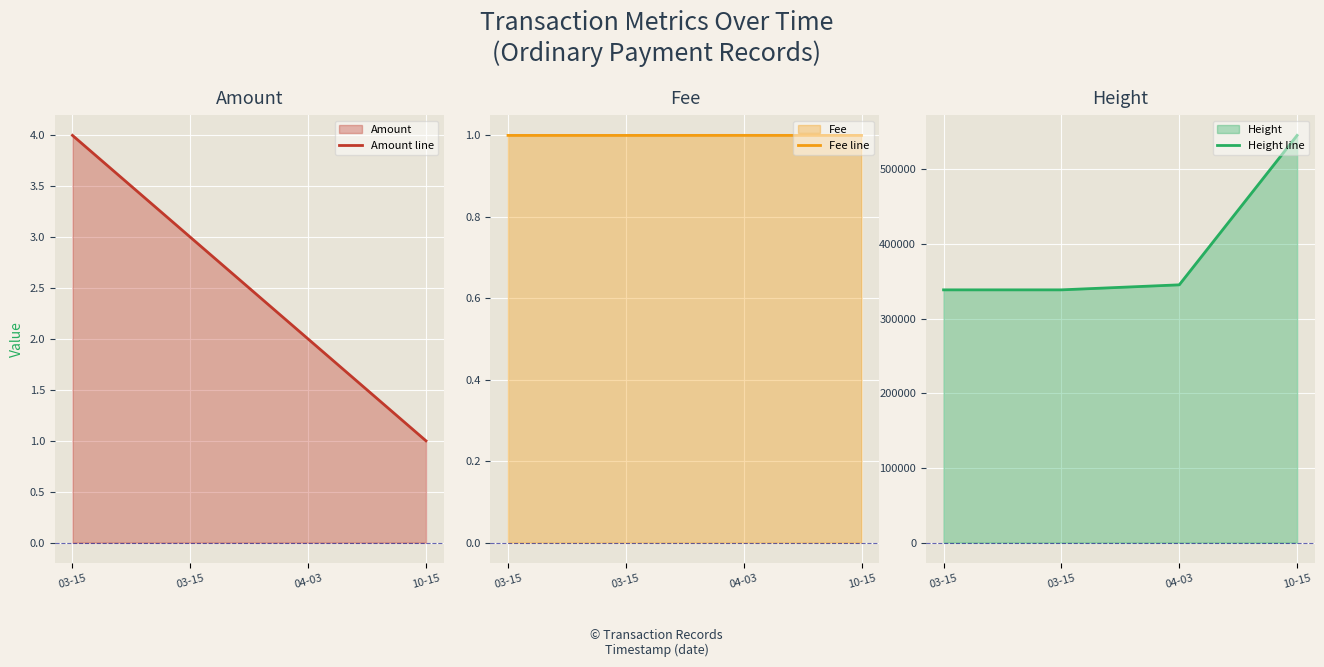

What is the label of the 4th point from the left?

10-15